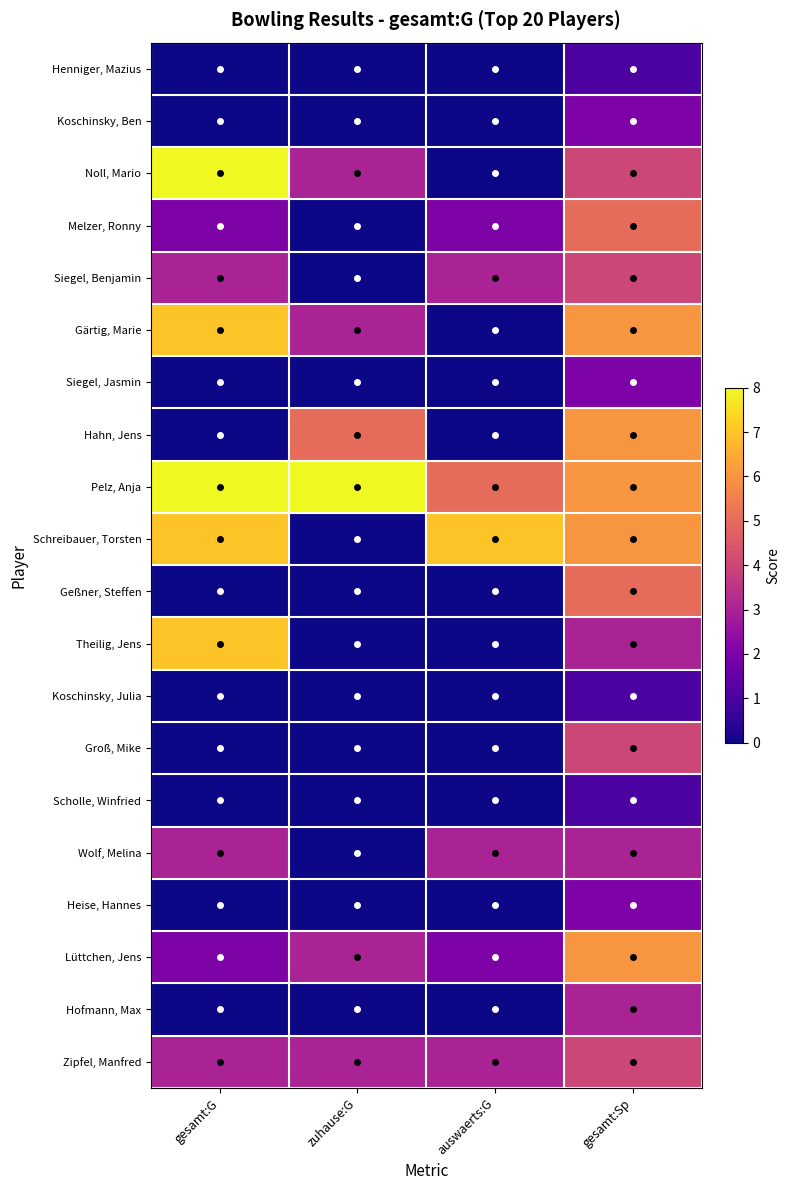

Rank the series by their maximum value, from highest to lowest.

Noll, Mario, Pelz, Anja, Gärtig, Marie, Schreibauer, Torsten, Theilig, Jens, Hahn, Jens, Lüttchen, Jens, Melzer, Ronny, Geßner, Steffen, Siegel, Benjamin, Groß, Mike, Zipfel, Manfred, Wolf, Melina, Hofmann, Max, Koschinsky, Ben, Siegel, Jasmin, Heise, Hannes, Henniger, Mazius, Koschinsky, Julia, Scholle, Winfried